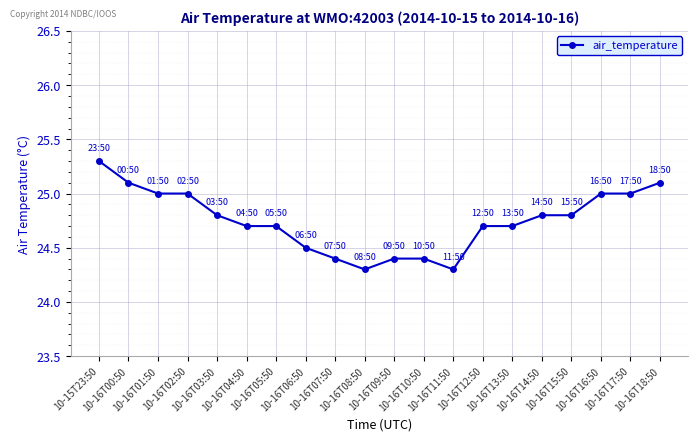

Reading left to right, extract all data points from this chart.

10-15T23:50=25.3	10-16T00:50=25.1	10-16T01:50=25.0	10-16T02:50=25.0	10-16T03:50=24.8	10-16T04:50=24.7	10-16T05:50=24.7	10-16T06:50=24.5	10-16T07:50=24.4	10-16T08:50=24.3	10-16T09:50=24.4	10-16T10:50=24.4	10-16T11:50=24.3	10-16T12:50=24.7	10-16T13:50=24.7	10-16T14:50=24.8	10-16T15:50=24.8	10-16T16:50=25.0	10-16T17:50=25.0	10-16T18:50=25.1